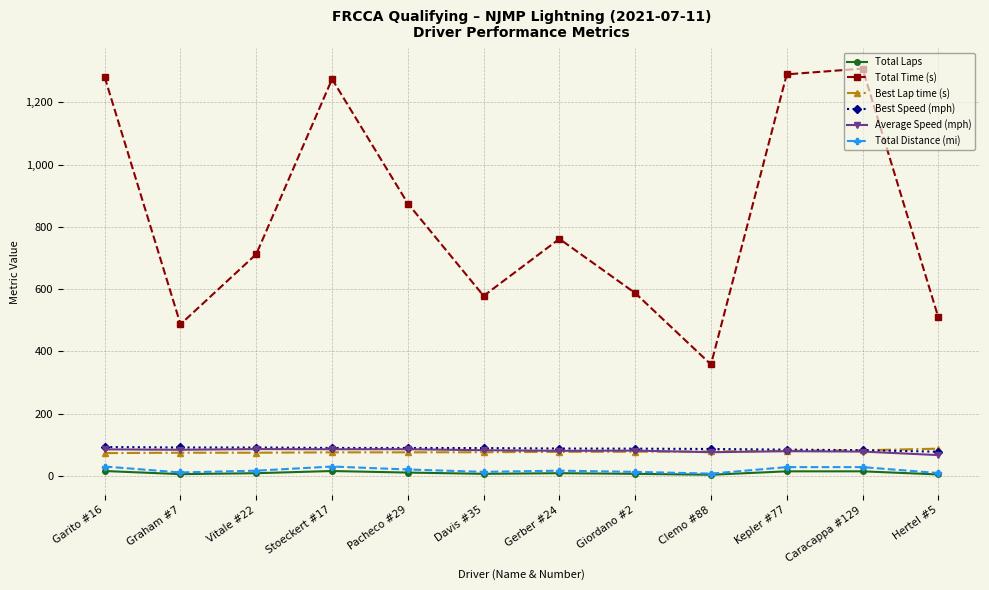

What is the difference between the maximum and minimum values in the Average Speed (mph) series?

19.3